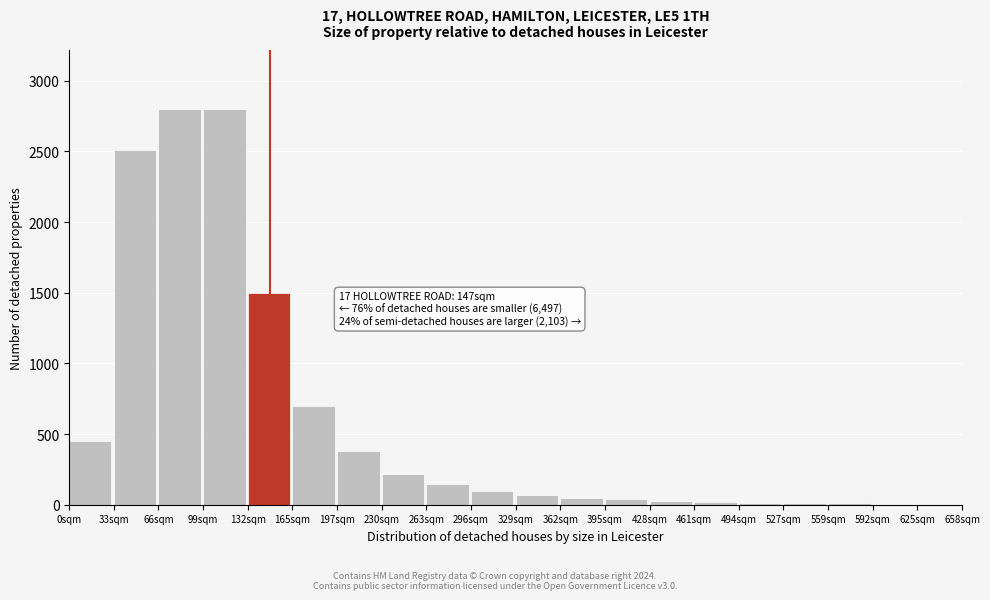

The chart shows a value of 2797 at 99sqm. True or false?

True